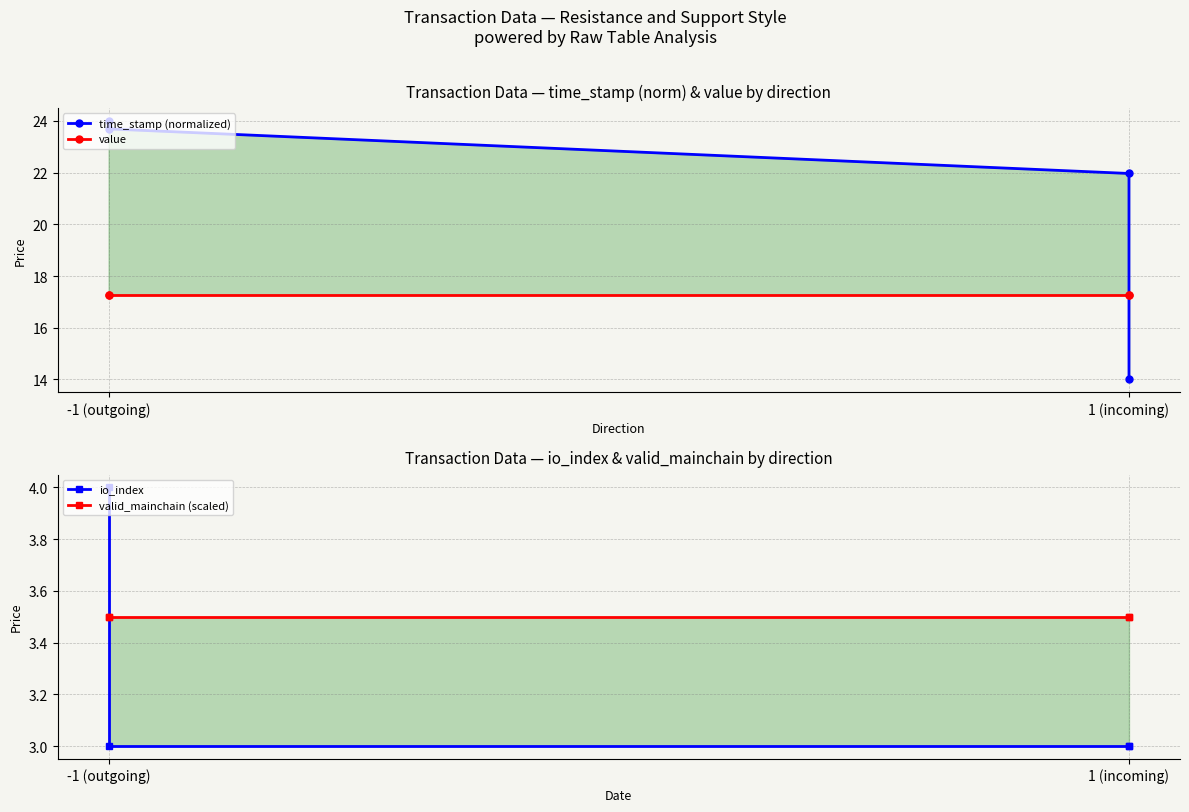

What is the value of the time_stamp (normalized) point at the 4th from the left?

14.0